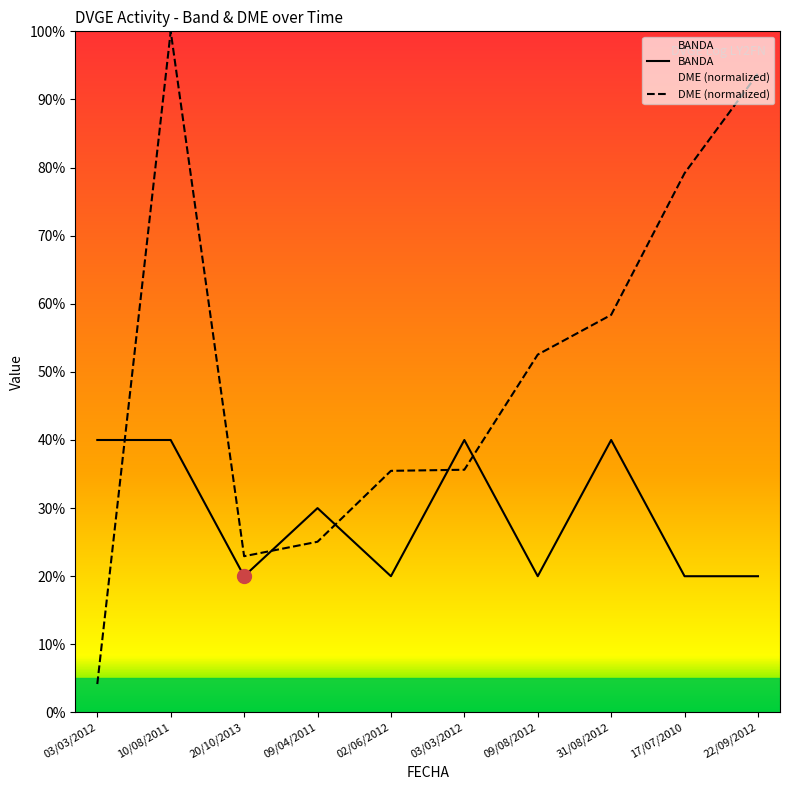

Reading left to right, what are all the values shown in this chart?

BANDA: 40.0	40.0	20.0	30.0	20.0	40.0	20.0	40.0	20.0	20.0
DME (normalized): 4.2	100.0	22.9	25.1	35.5	35.6	52.5	58.4	79.2	93.8